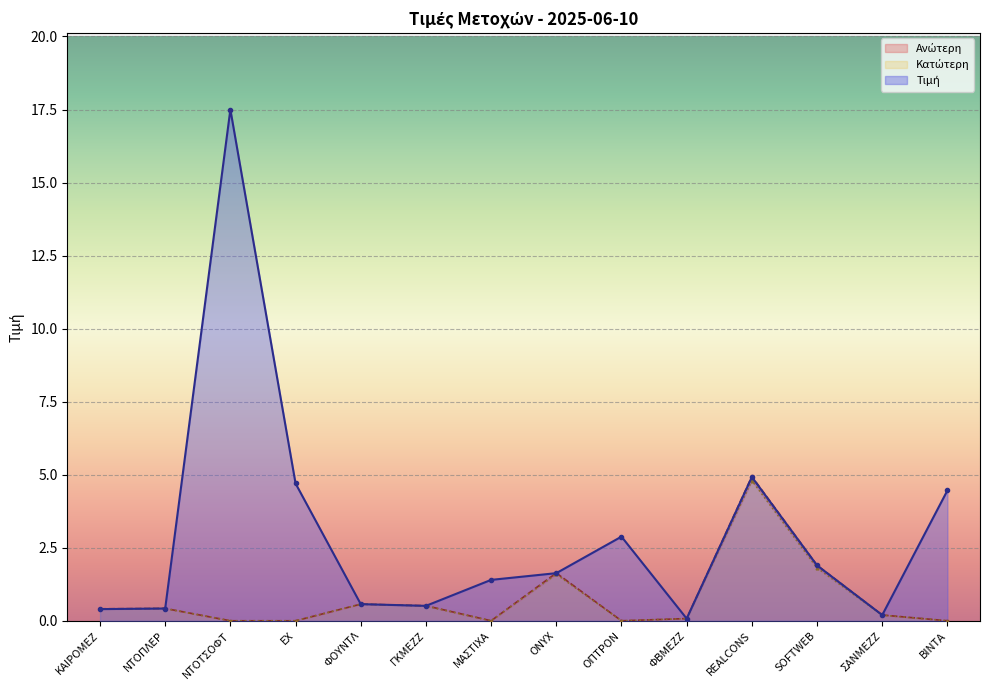

How many values in Ανώτερη are above zero?

9